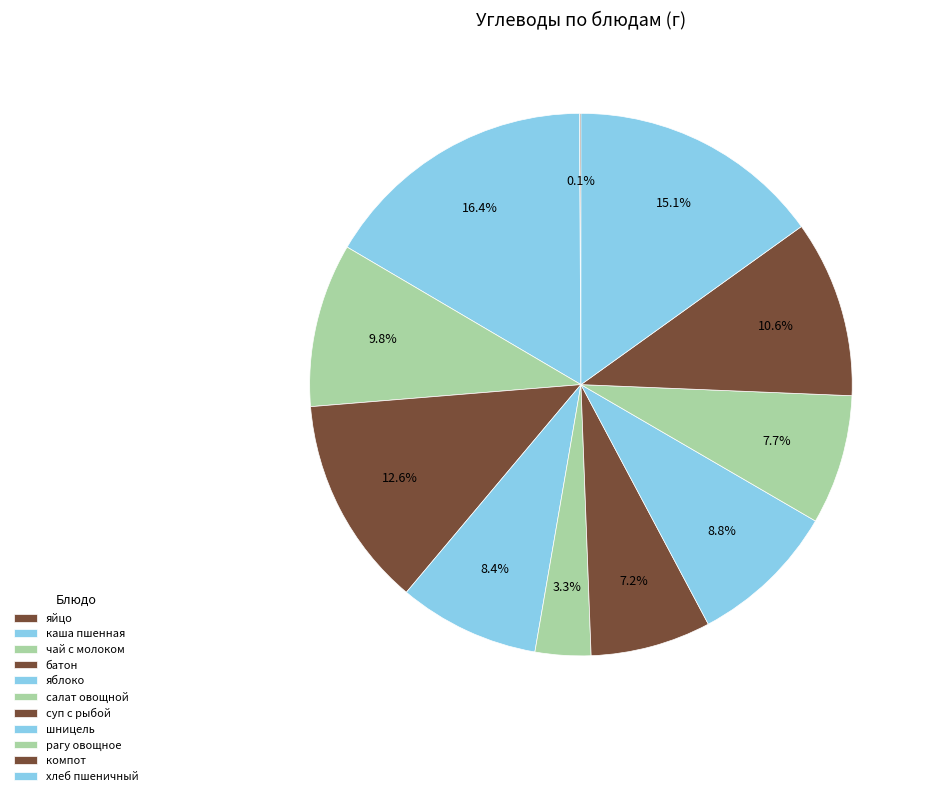

Count the number of slices in the pie.

11